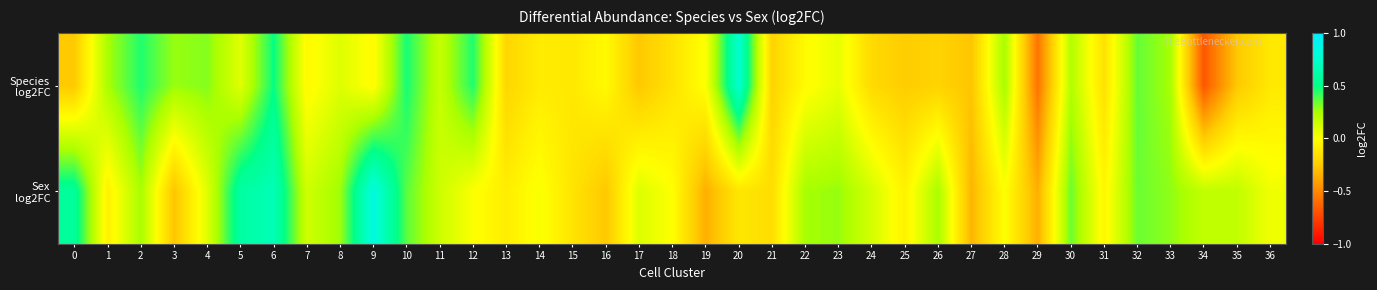

List the series in order of their overall mean, lowest first.

Species log2FC, Sex log2FC